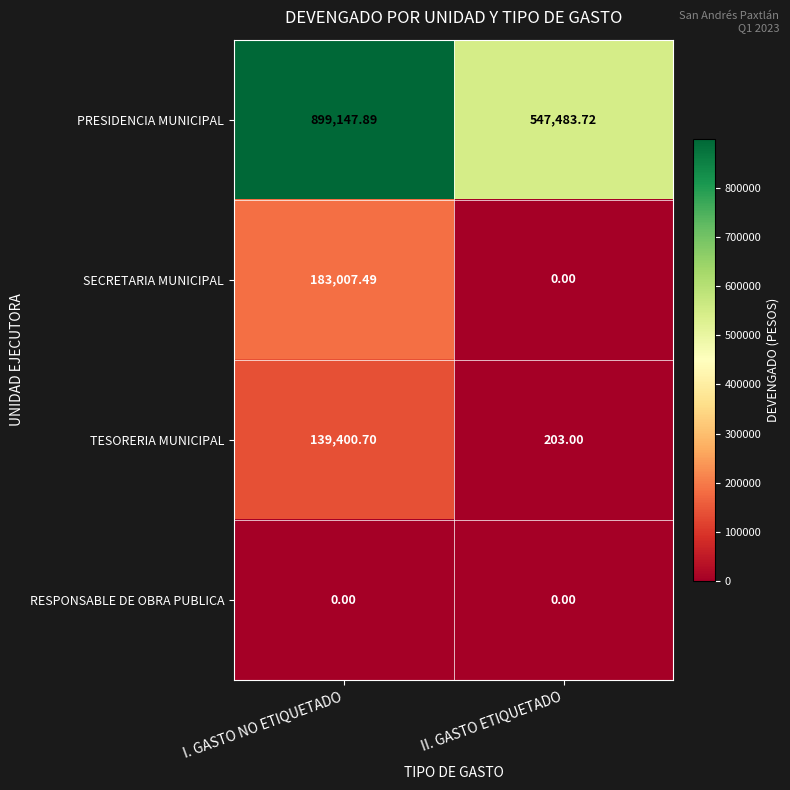

How many values in the PRESIDENCIA MUNICIPAL series are below 899147?

1